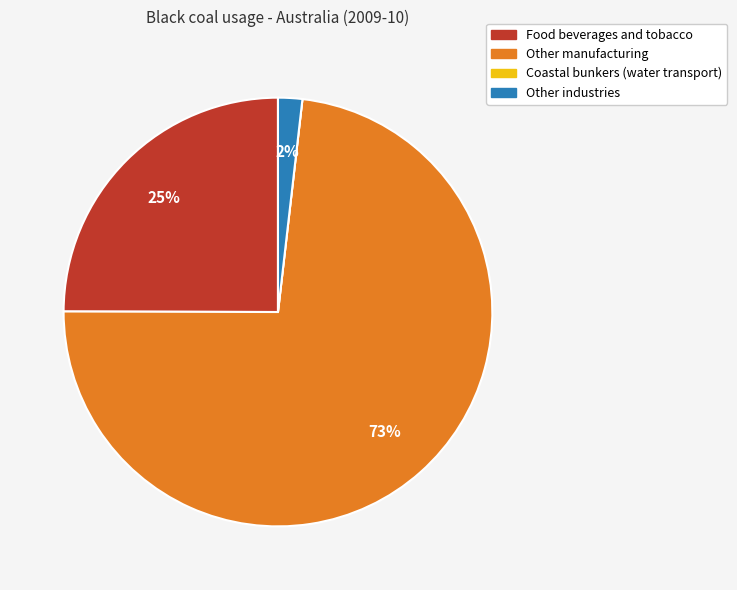

What is the largest slice in the pie chart?

Other manufacturing